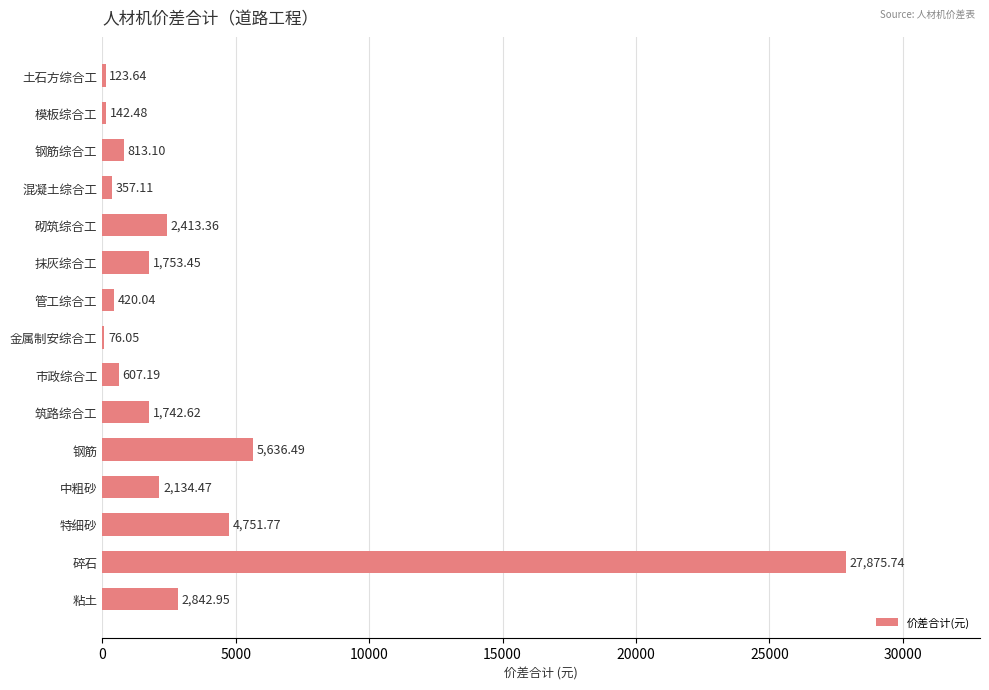

How many data points are above 1742?

8